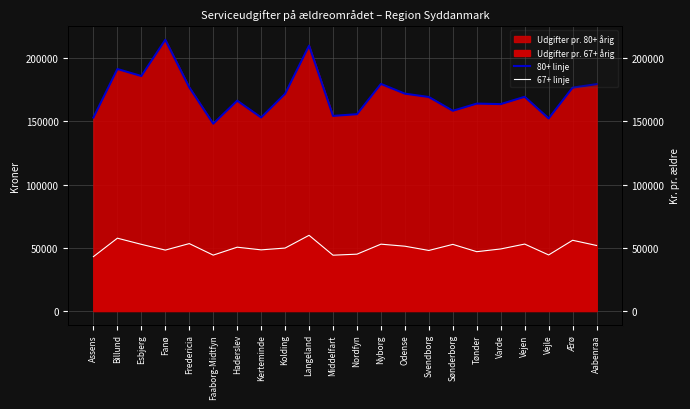

Rank the series at Tønder from lowest to highest value.

67+ linje, 80+ linje